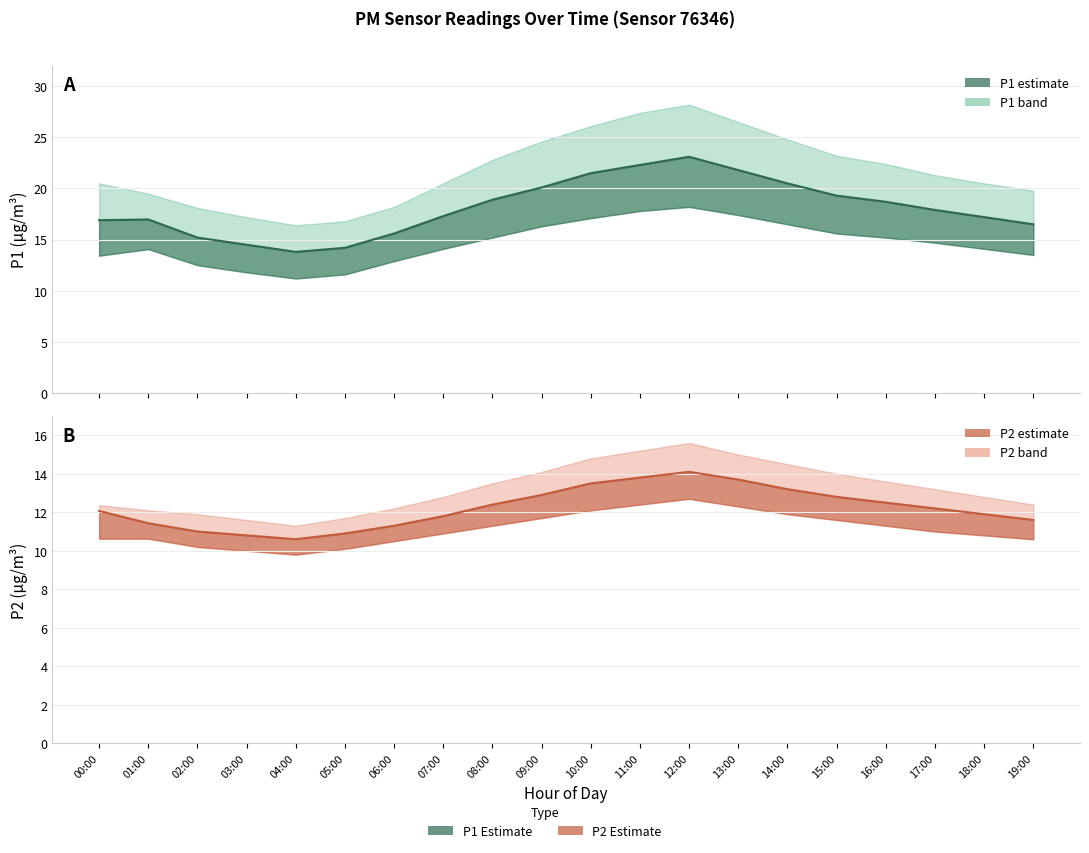

Rank the series by their maximum value, from lowest to highest.

P2_lower, P2, P2_upper, P1_lower, P1, P1_upper